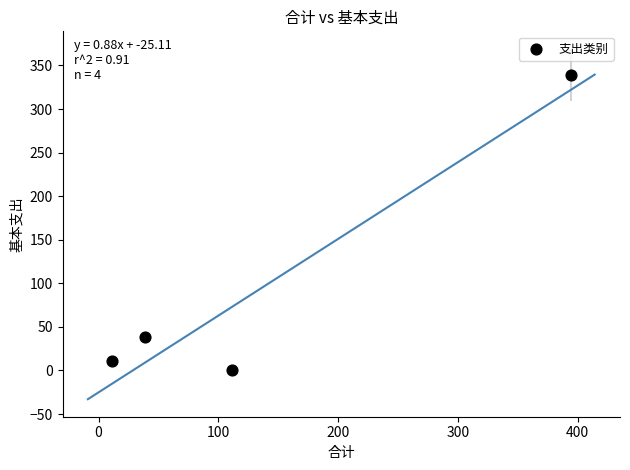

What Y value in the scatter plot is closest to 169?

38.5